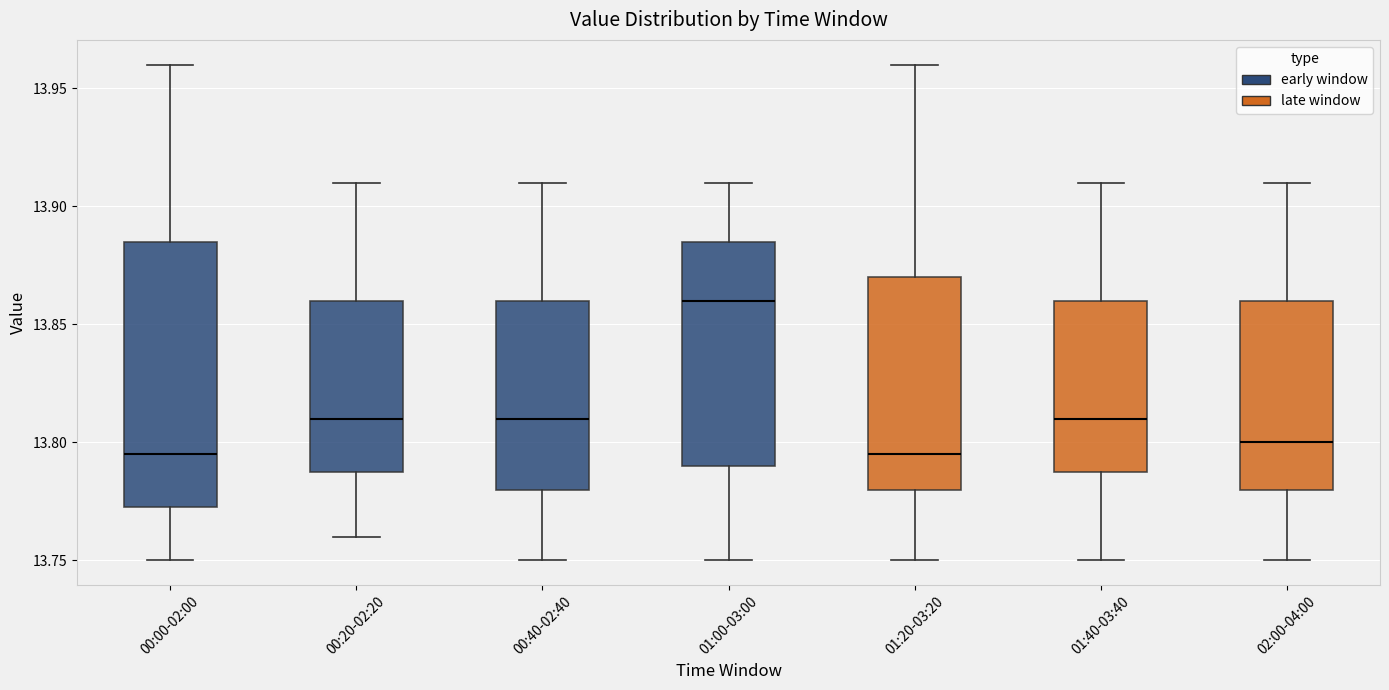

Reading left to right, transcribe this box plot: for each box, give where its median line is, the range the box spans, and where its two whiskers end, as read against the y-axis. The values are not printed on the chart, so give them approximately, as read against the axis.

00:00-02:00: median 13.795, box 13.775 to 13.885, whiskers 13.750 to 13.960
00:20-02:20: median 13.810, box 13.790 to 13.860, whiskers 13.760 to 13.910
00:40-02:40: median 13.810, box 13.780 to 13.860, whiskers 13.750 to 13.910
01:00-03:00: median 13.860, box 13.790 to 13.885, whiskers 13.750 to 13.910
01:20-03:20: median 13.795, box 13.780 to 13.870, whiskers 13.750 to 13.960
01:40-03:40: median 13.810, box 13.790 to 13.860, whiskers 13.750 to 13.910
02:00-04:00: median 13.800, box 13.780 to 13.860, whiskers 13.750 to 13.910